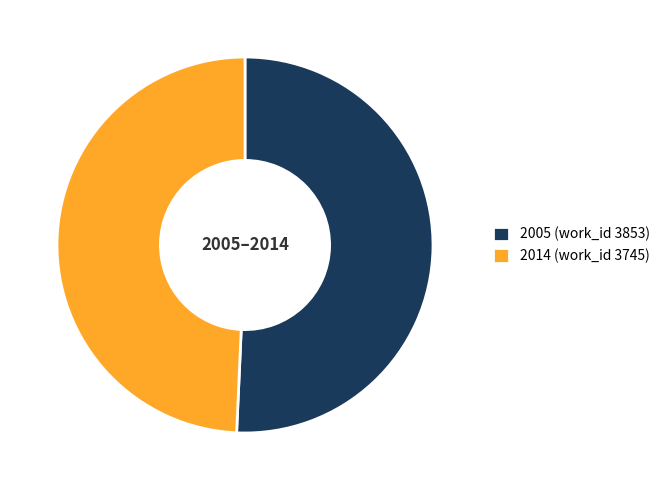

What is the largest slice in the pie chart?

2005 (work_id 3853)